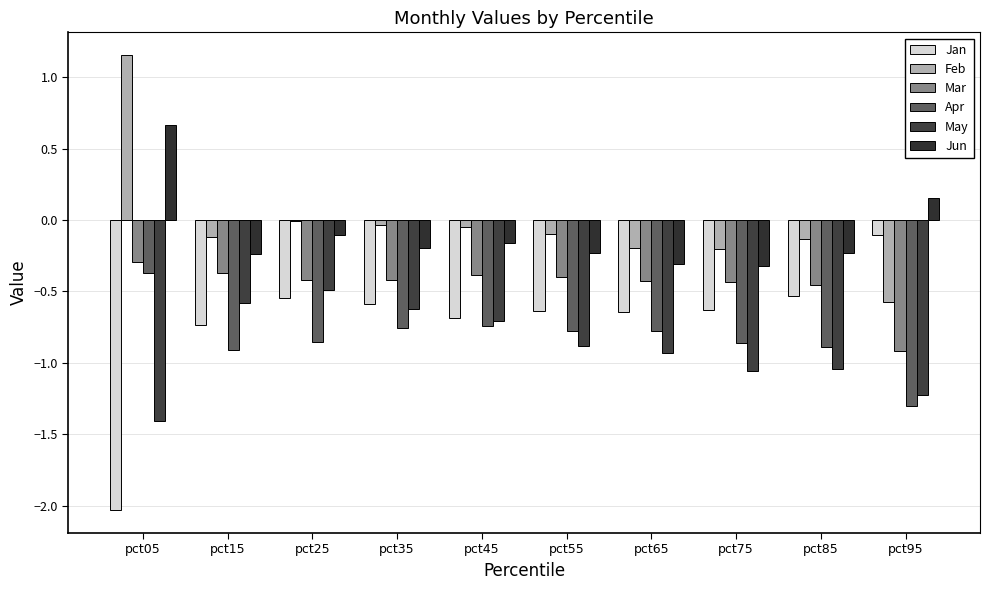

How many groups of bars are there?

10